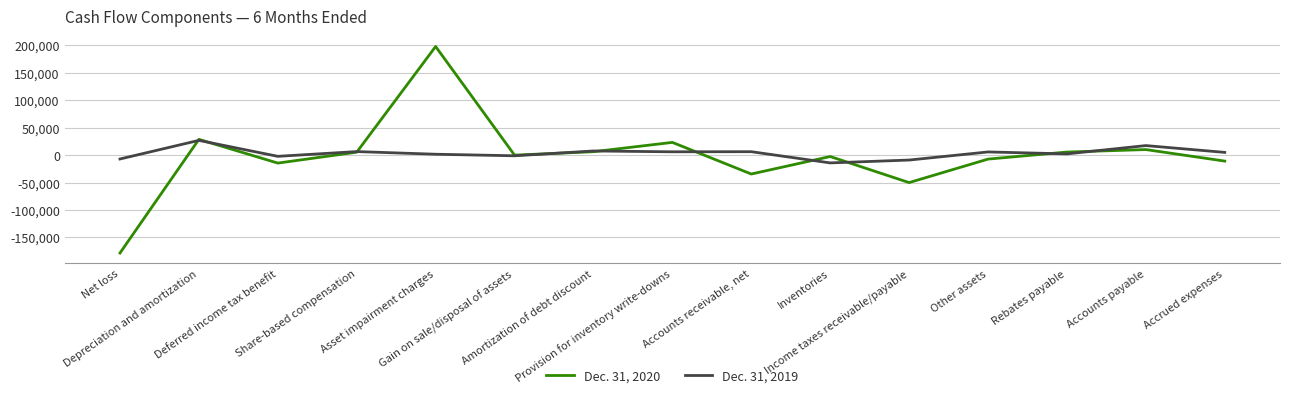

After their last crossing, which series has the higher values: Dec. 31, 2019 or Dec. 31, 2020?

Dec. 31, 2019